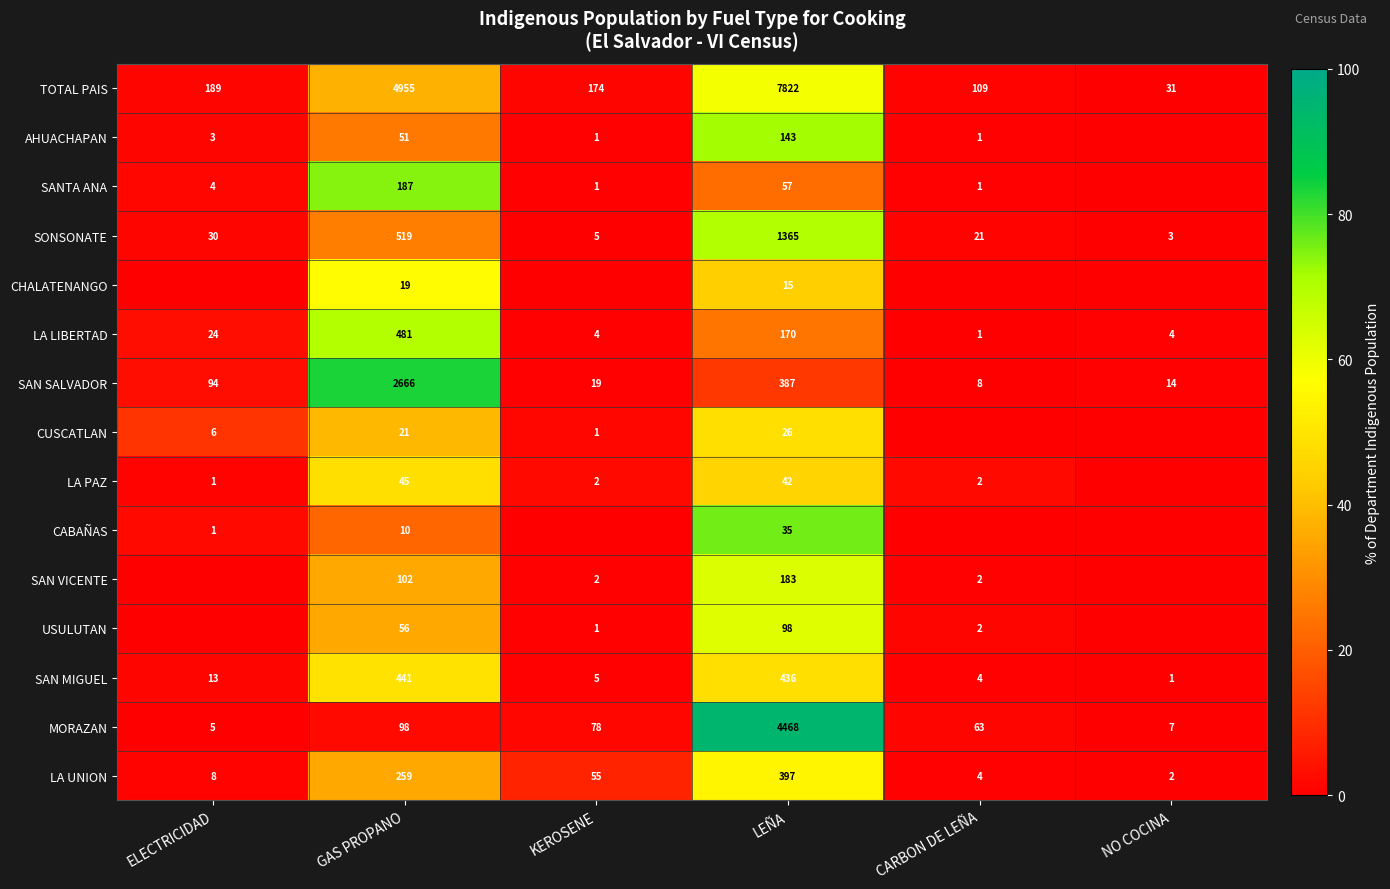

True or false: SAN VICENTE has a value of 102 at GAS PROPANO.

True